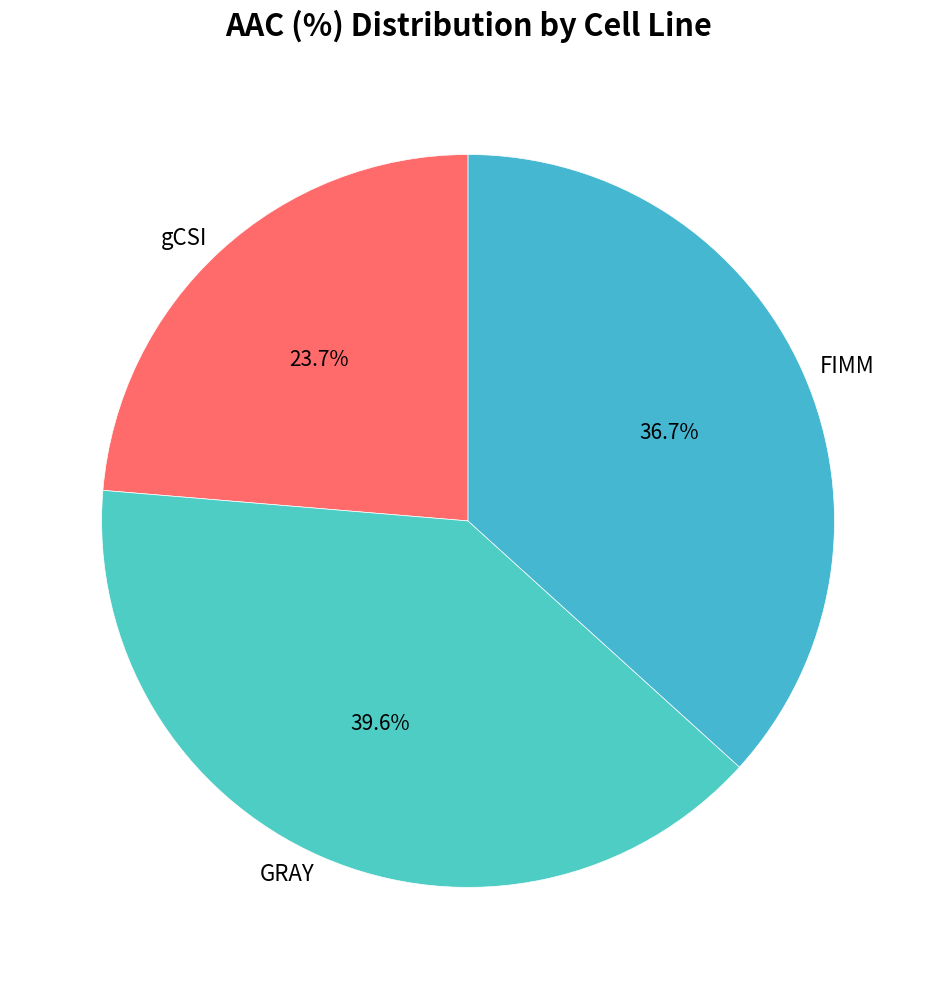

To the nearest percent, what is the combined percentage of gCSI and GRAY?

63%